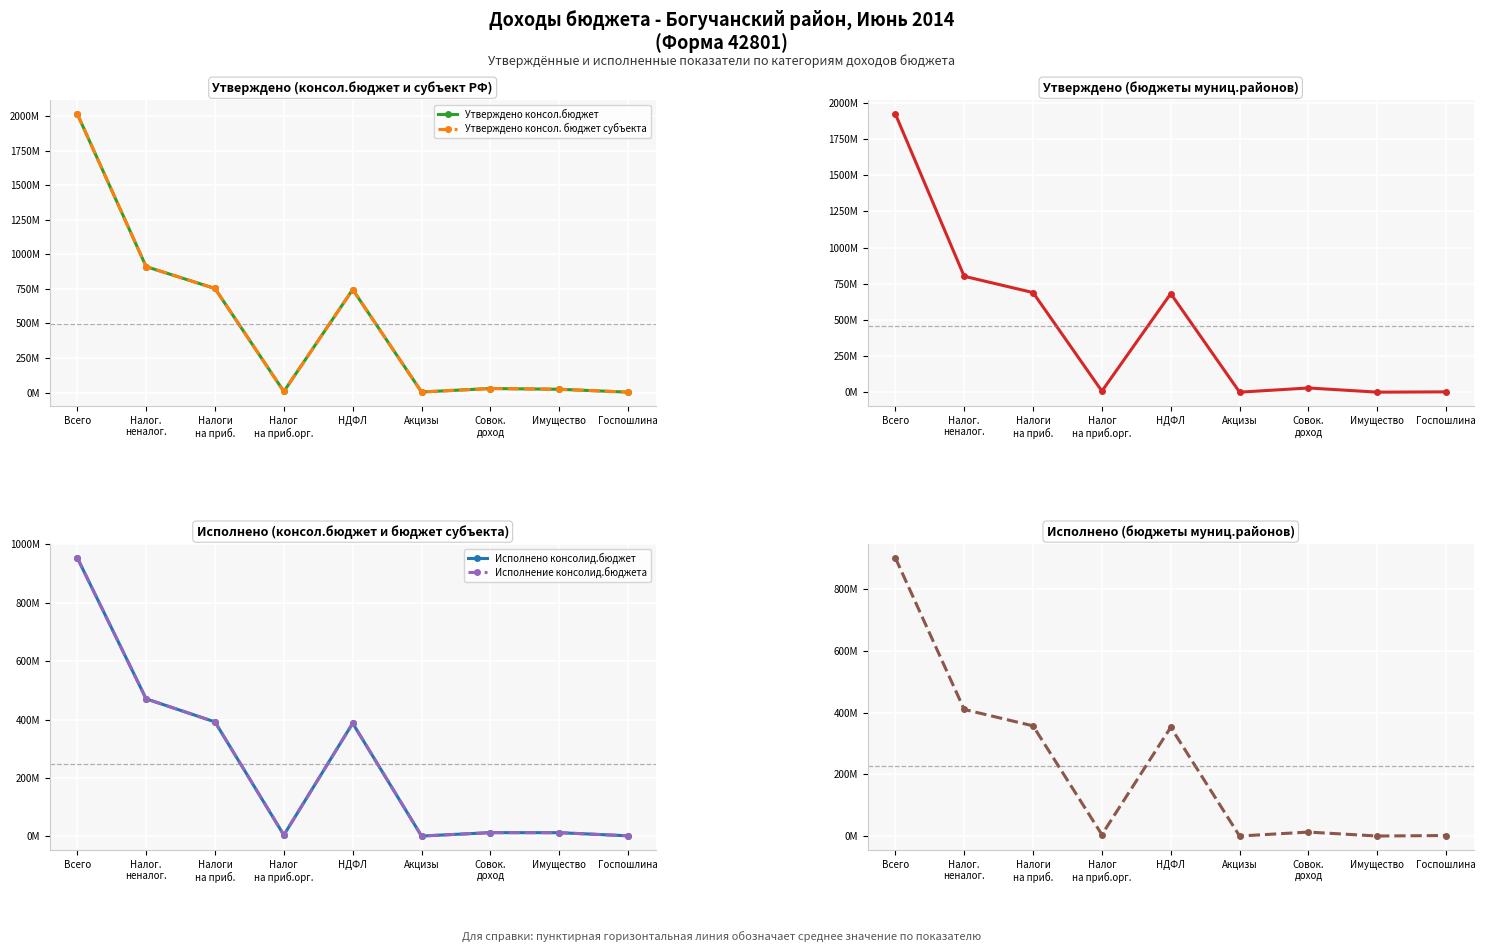

Reading left to right, what are all the values shown in this chart?

Утверждено консол.бюджет: 2017370922.2	911402149.4	753067708.7	7300000.0	745767708.7	3695600.0	28953988.5	23543320.0	2507450.0
Утверждено консол. бюджет субъекта: 2017370922.2	911402149.4	753067708.7	7300000.0	745767708.7	3695600.0	28953988.5	23543320.0	2507450.0
Утверждено бюджеты мун.районов: 1924403570.1	801383797.9	688718161.7	7300000.0	681418161.7	25700.0	28923478.0	72070.0	2120650.0
Исполнено консолид.бюджет: 953659016.7	470765588.8	391712160.9	4564459.9	387147701.1	1160225.5	12824380.6	12666035.8	1917504.7
Исполнение консолид.бюджета: 953659016.7	470765588.8	391712160.9	4564459.9	387147701.1	1160225.5	12824380.6	12666035.8	1917504.7
Исполнено бюджеты мун.районов: 901100350.7	409942896.3	356785225.0	4564459.9	352220765.1	8060.6	12814517.6	48277.5	1715537.3